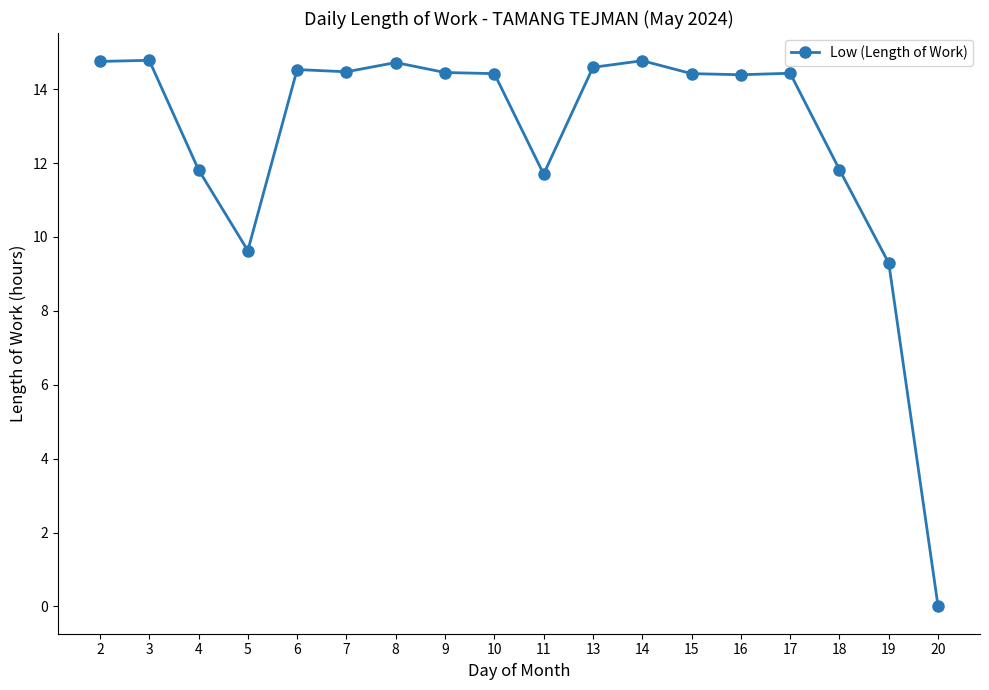

The chart shows a value of 11.8 at 4. True or false?

True